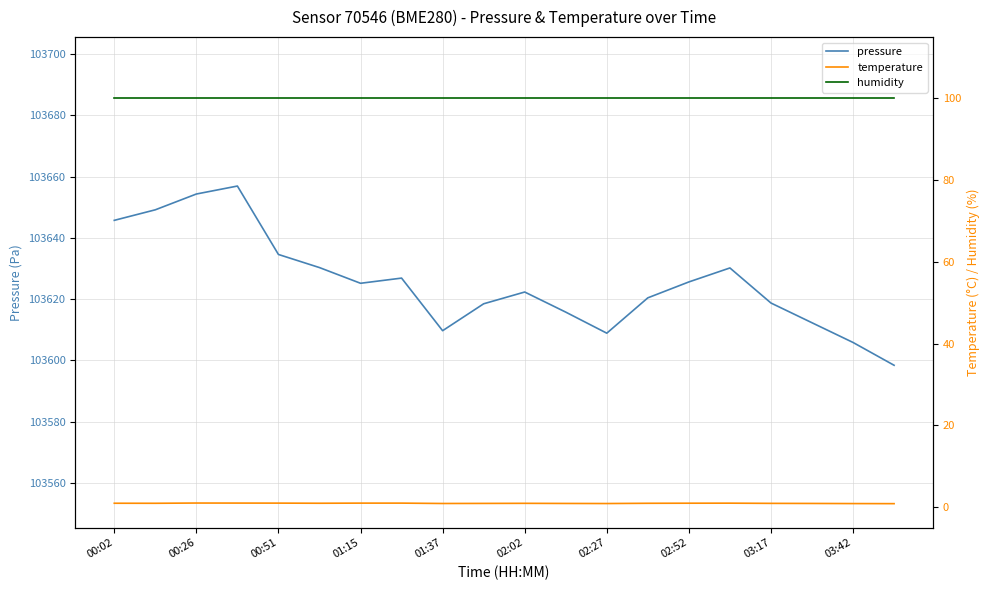

What is the average value of the temperature series?

0.9